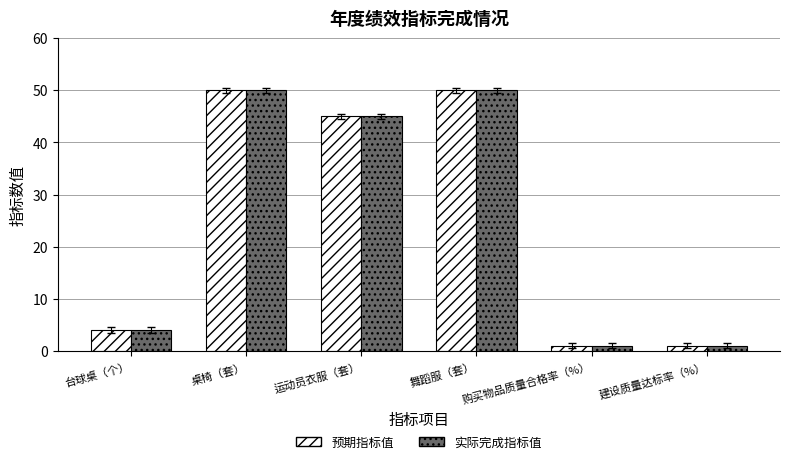

Is it true that 预期指标值 equals 45 at 运动员衣服（套）?

True